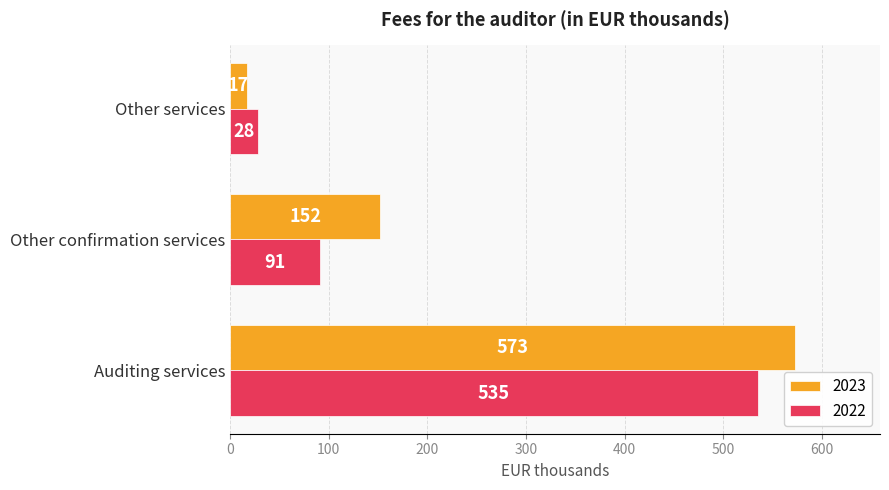

What is the difference between the 2022 values at Other confirmation services and Auditing services?

444